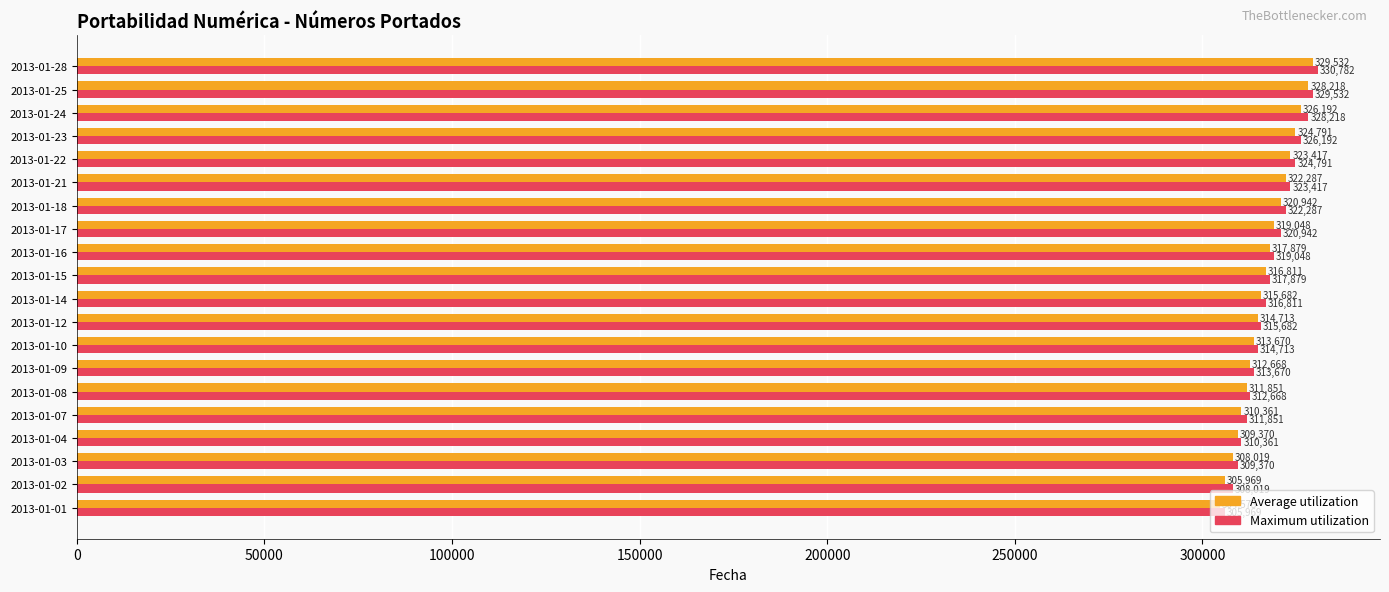

How many distinct data groups are displayed?

2